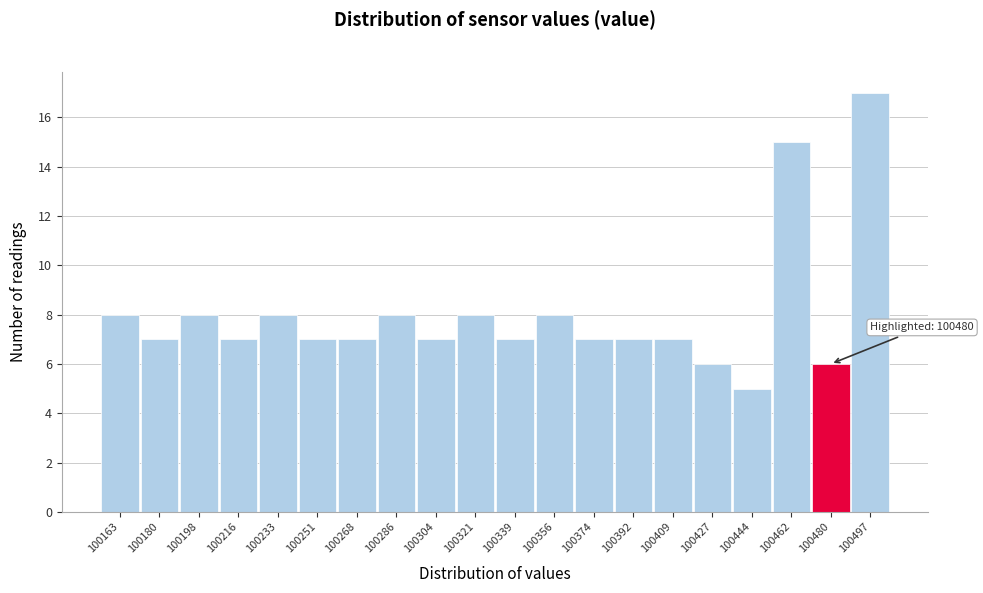

Over which range of the x-axis is the bar tallest?

100488 to 100506